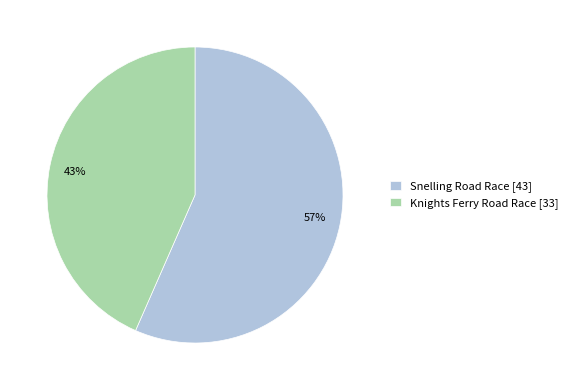

What percentage is the Knights Ferry Road Race slice, to the nearest percent?

43%